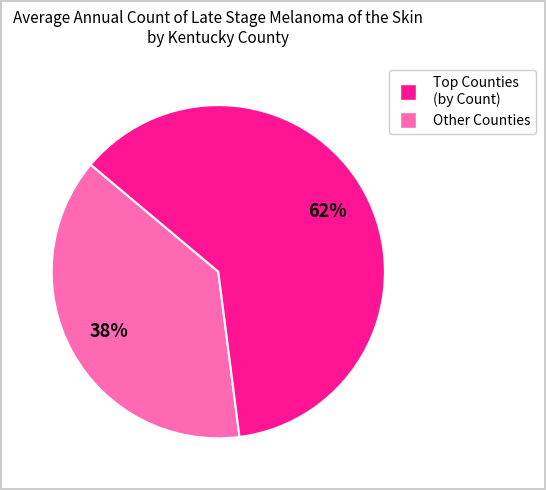

To the nearest percent, what is the difference between the largest and smallest slice percentages?

24%